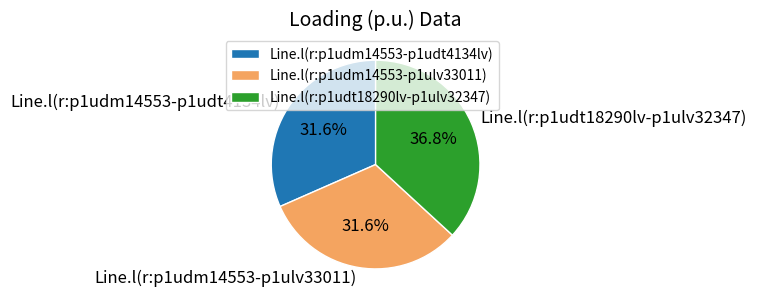

Which has a higher value, Line.l(r:p1udm14553-p1udt4134lv) or Line.l(r:p1udt18290lv-p1ulv32347)?

Line.l(r:p1udt18290lv-p1ulv32347)